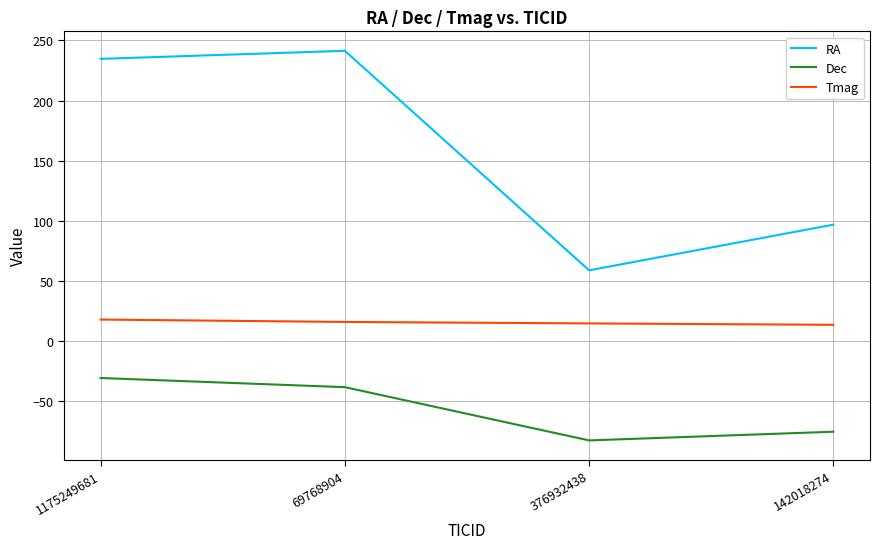

True or false: RA and Tmag intersect in this chart.

False